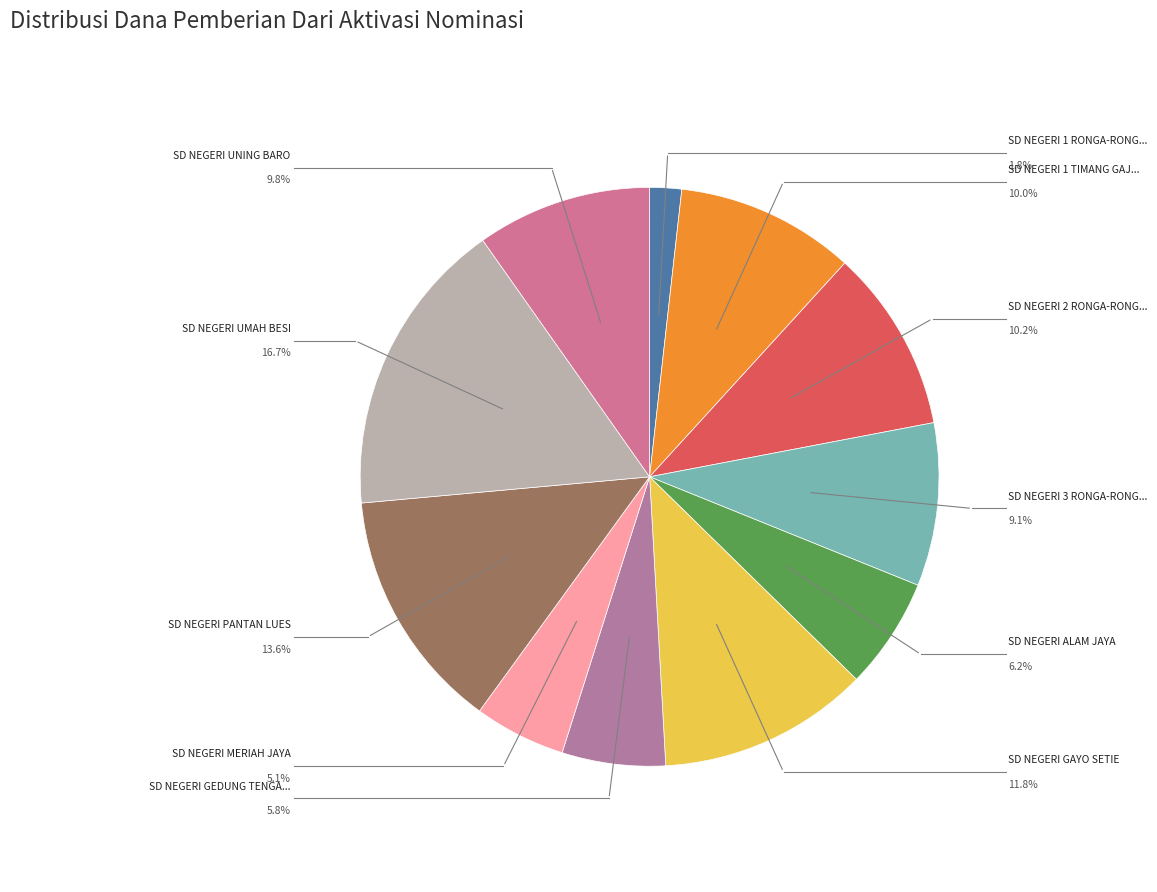

Is there any slice that represents more than half of the pie?

No